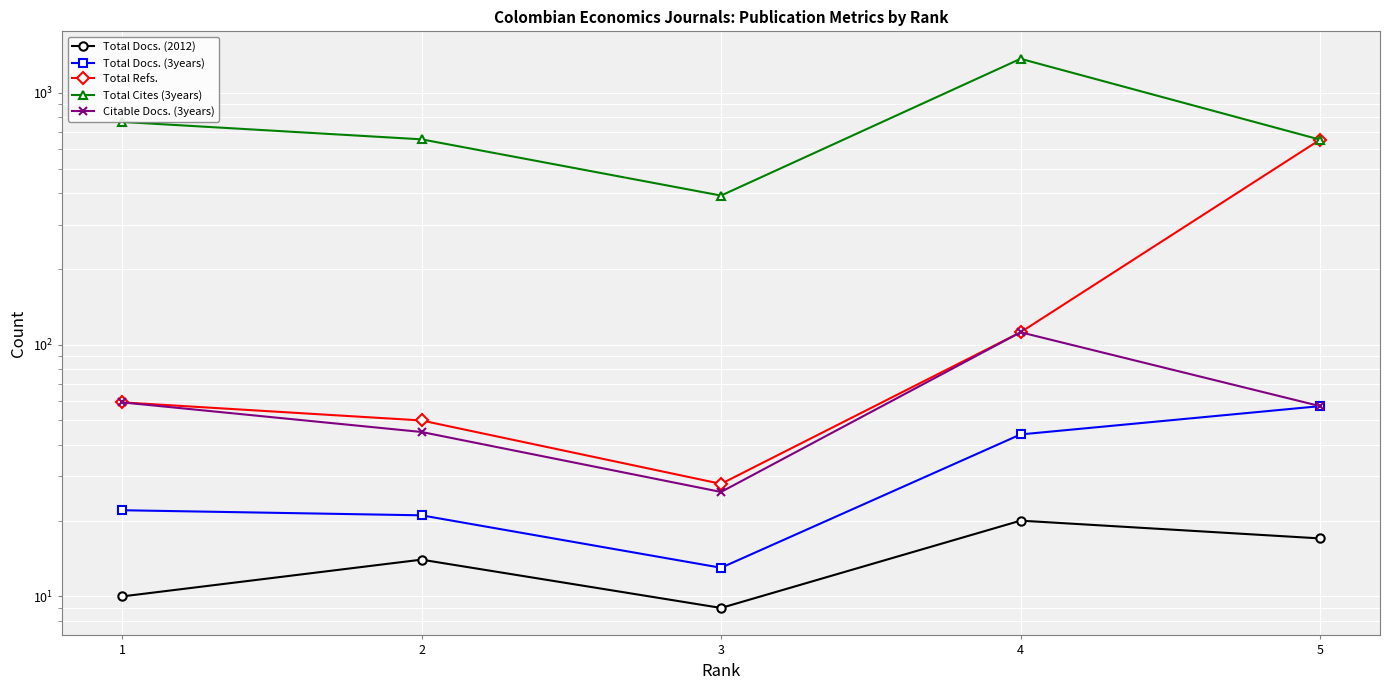

Reading left to right, transcribe all the data shown in this chart.

Total Docs. (2012): 1=10	2=14	3=9	4=20	5=17
Total Docs. (3years): 1=22	2=21	3=13	4=44	5=57
Total Refs.: 1=59	2=50	3=28	4=112	5=652
Total Cites (3years): 1=767	2=654	3=391	4=1366	5=652
Citable Docs. (3years): 1=59	2=45	3=26	4=112	5=57